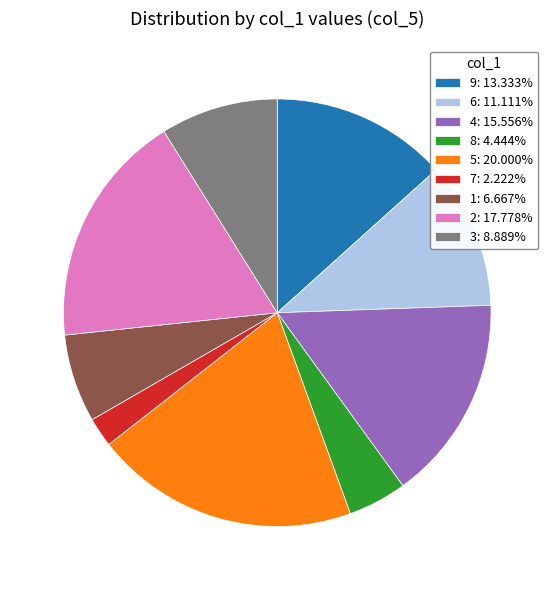

Approximately how many times larger is the value at 5: 20.000% compared to 9: 13.333%?

1.5